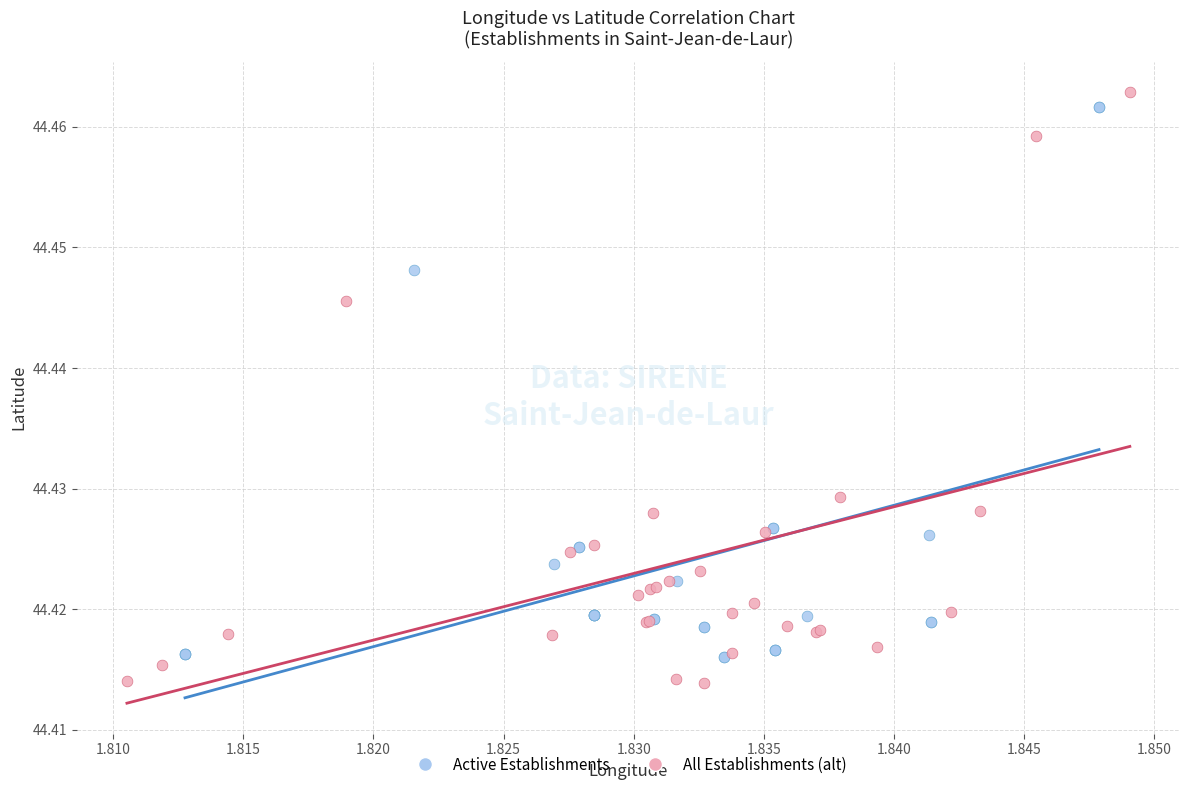

Which series has the widest spread of Y values?

All Establishments (alt)